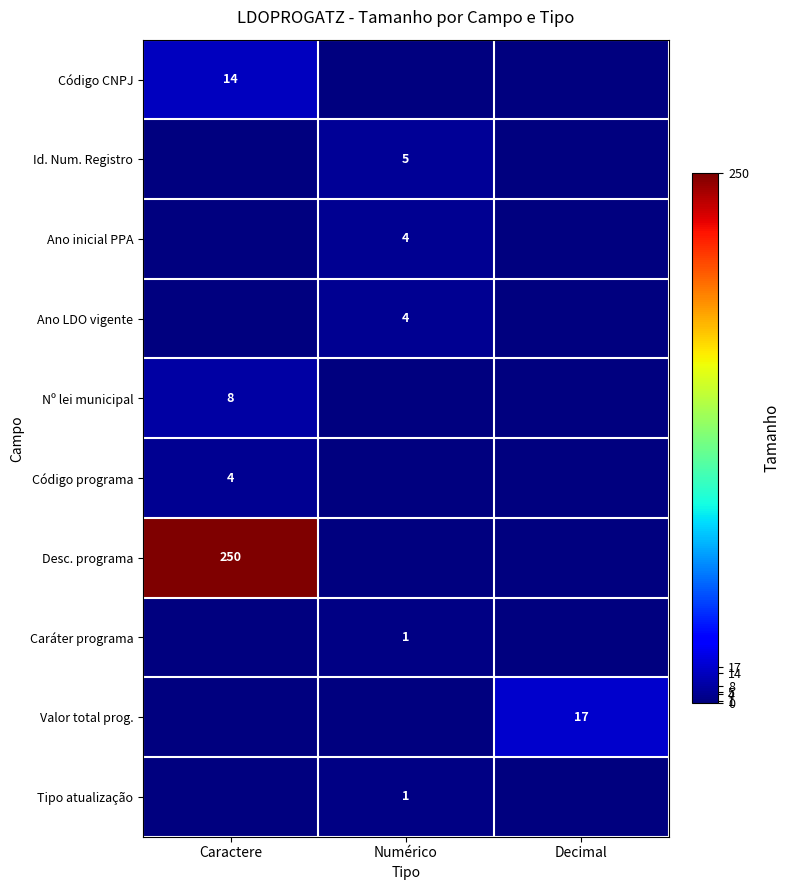

Is it true that Valor total prog. equals 27 at Decimal?

False